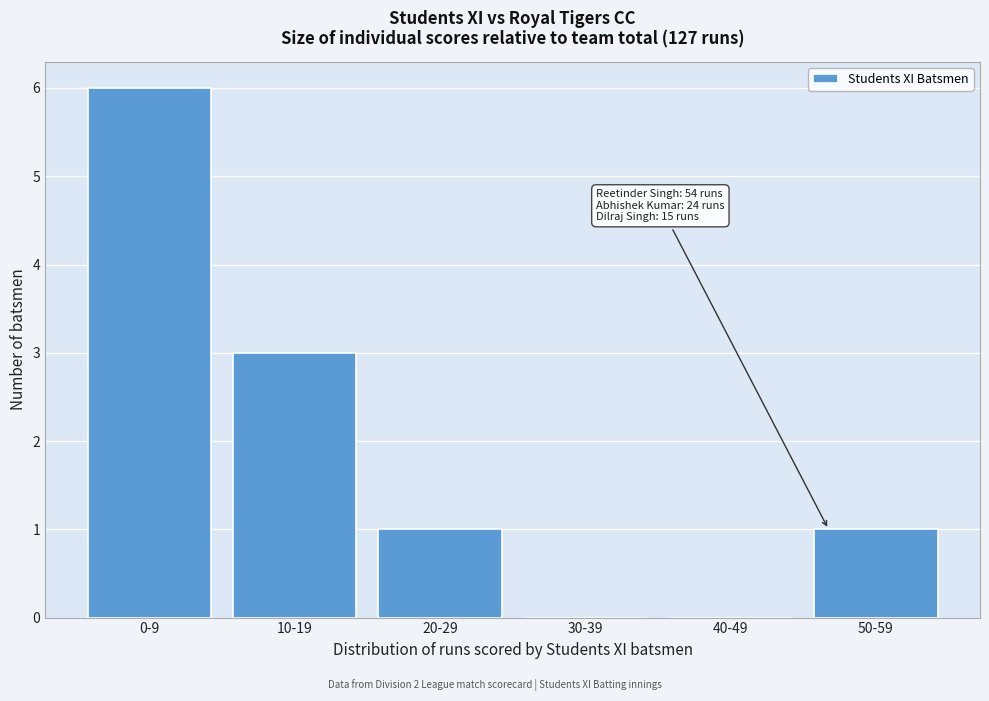

Reading left to right, what are all the values shown in this chart?

0-9=6	10-19=3	20-29=1	30-39=0	40-49=0	50-59=1